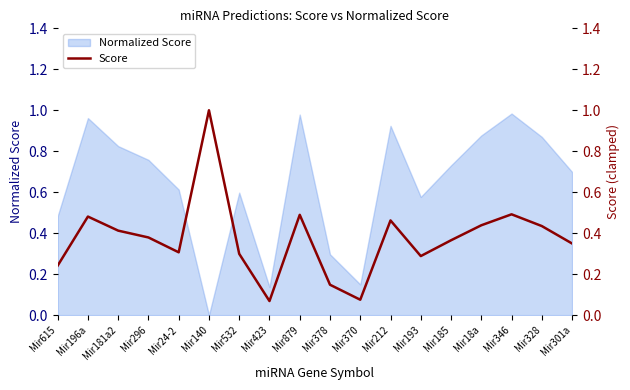

Where is the first local maximum?

Mir196a